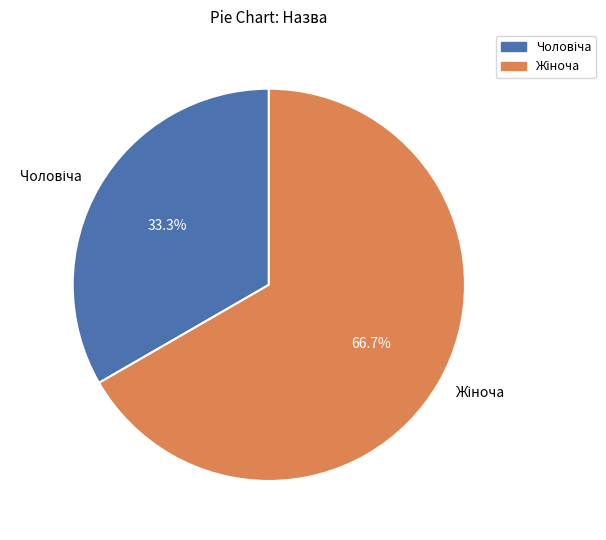

Is there any slice that represents more than half of the pie?

Yes